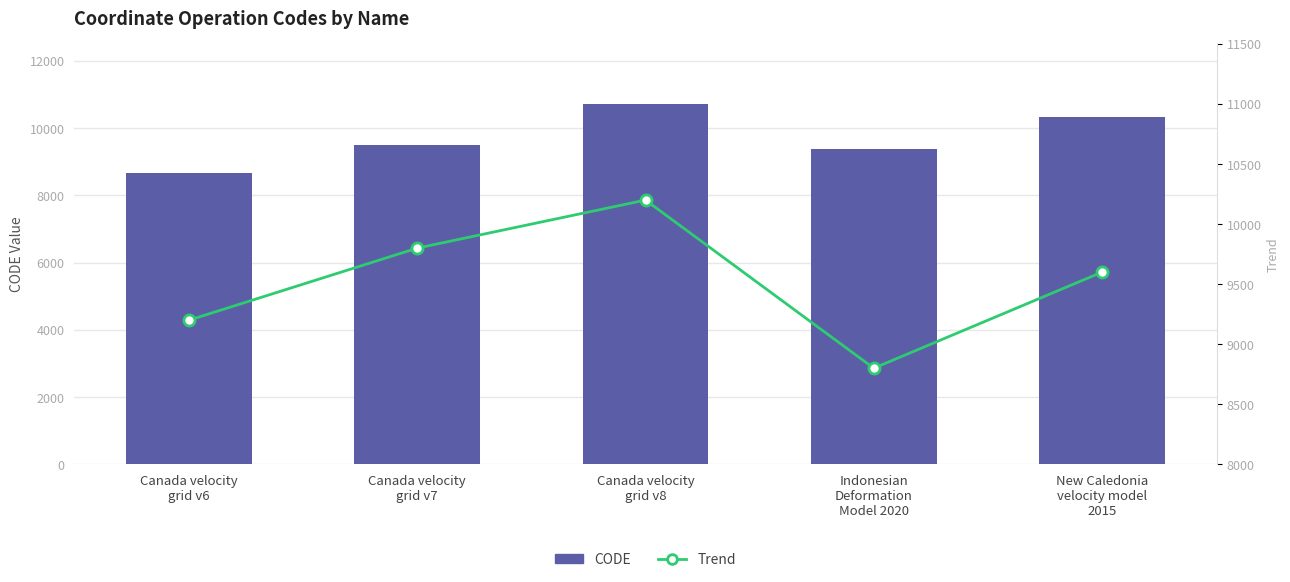

At which category is the sum across all series the highest?

Canada velocity
grid v8